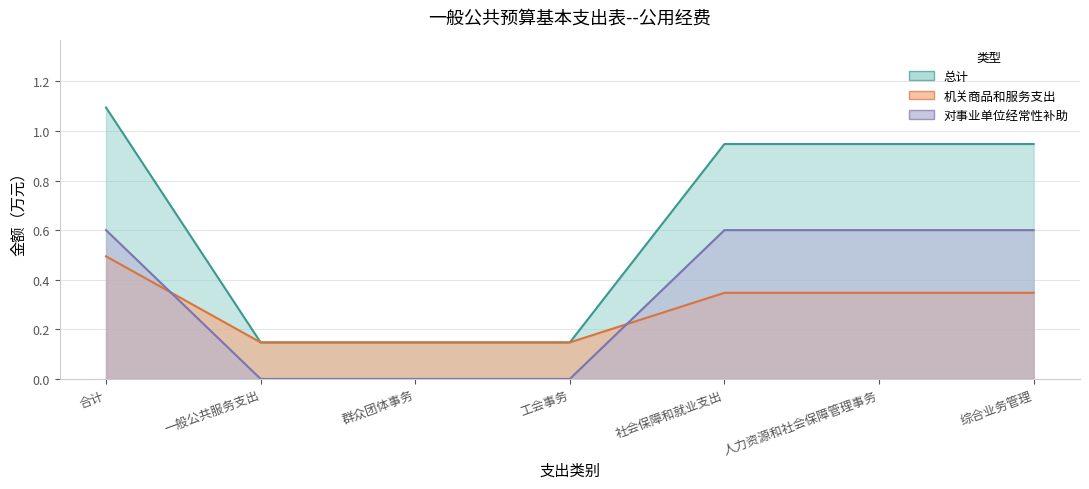

What is the difference between the second highest and second lowest values in the 对事业单位经常性补助 series?

0.6